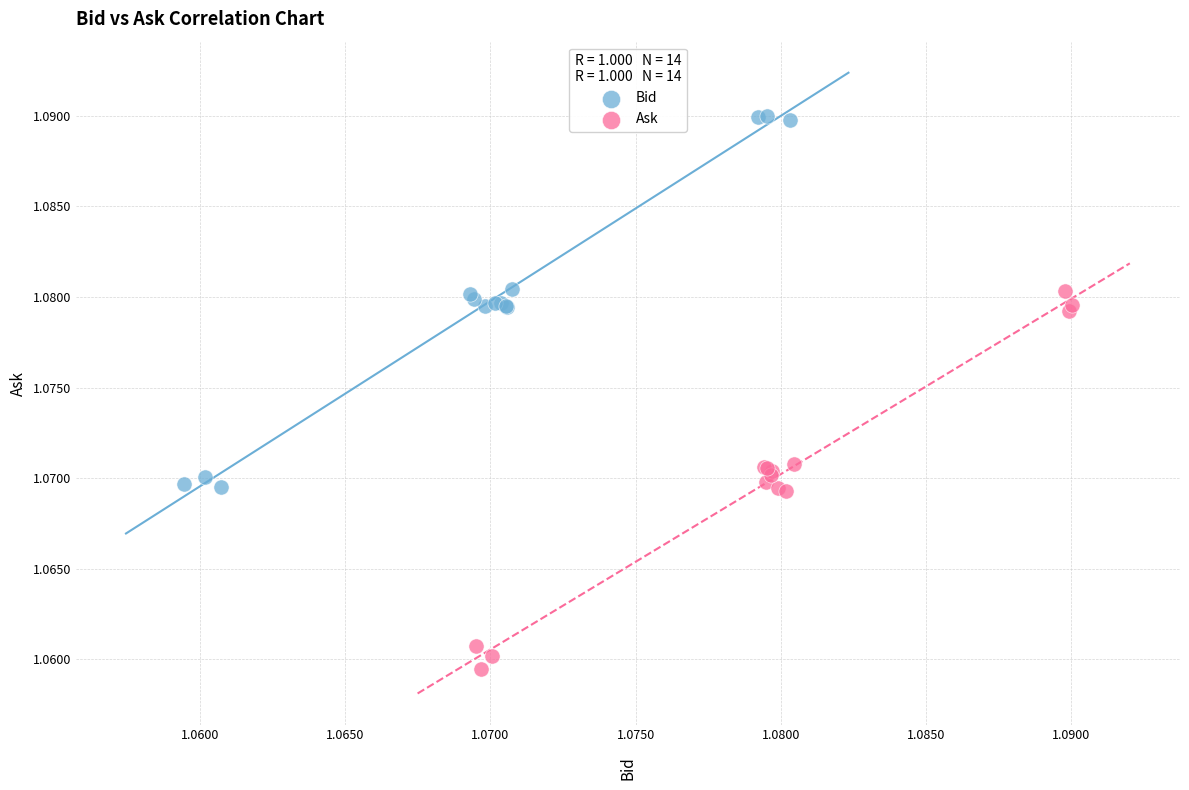

Which series contains the highest Y value?

Bid